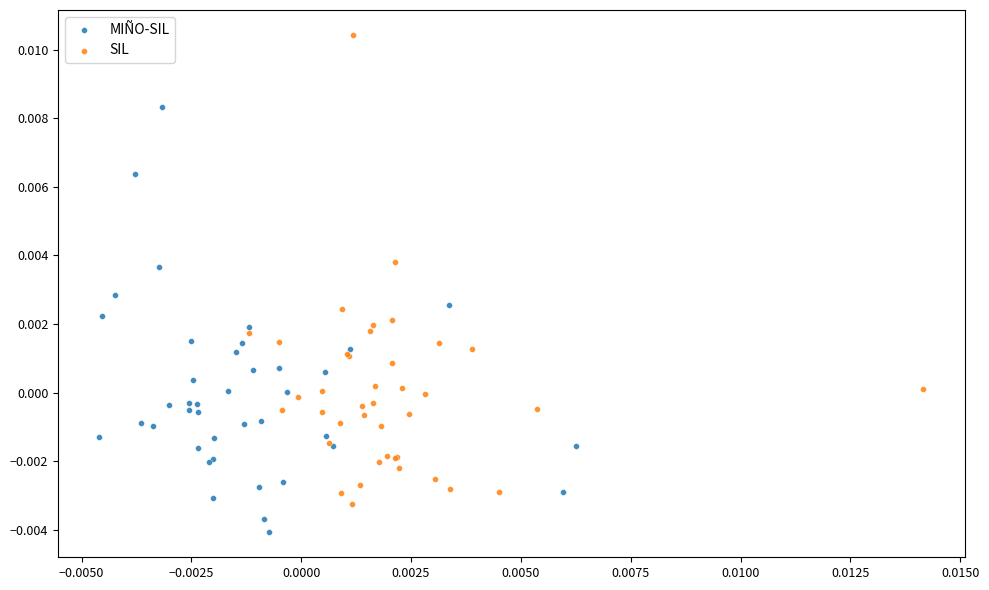

Which series contains the highest Y value?

SIL